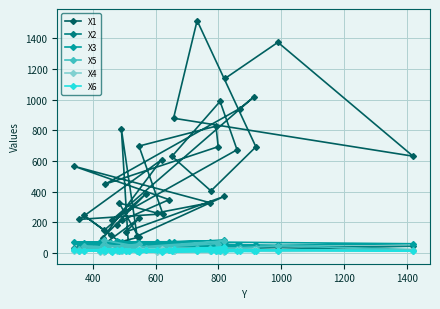

Reading left to right, extract all data points from this chart.

X1: 184	213	347	565	327	260	325	102	38	226	137	369	109	809	29	245	118	148	387	98	608	218	254	697	827	693	448	942	1017	216	673	989	630	404	692	1517	879	631	1375	1139
X2: 40	32	57	31	67	25	34	33	36	31	35	30	44	32	30	16	29	36	30	23	33	35	38	44	28	35	31	39	27	36	38	46	29	32	39	44	33	43	22	30
X3: 74	72	70	71	72	68	68	62	69	66	60	81	66	67	65	64	64	62	59	56	46	54	54	45	57	57	61	52	44	43	48	57	47	50	48	49	72	59	49	54
X5: 31	43	16	25	29	32	24	28	25	58	21	77	37	37	35	42	21	81	31	50	24	27	22	18	23	60	14	31	24	23	22	25	25	21	32	31	13	21	46	27
X4: 11	11	18	11	9	8	12	13	7	9	13	4	9	11	12	10	12	7	15	15	22	14	20	26	12	9	19	17	21	18	19	14	19	19	16	13	13	14	9	13
X6: 20	18	16	19	24	15	14	11	12	15	9	36	12	16	11	14	10	27	16	15	8	13	11	8	11	18	12	10	9	8	10	12	9	9	11	14	22	13	13	12